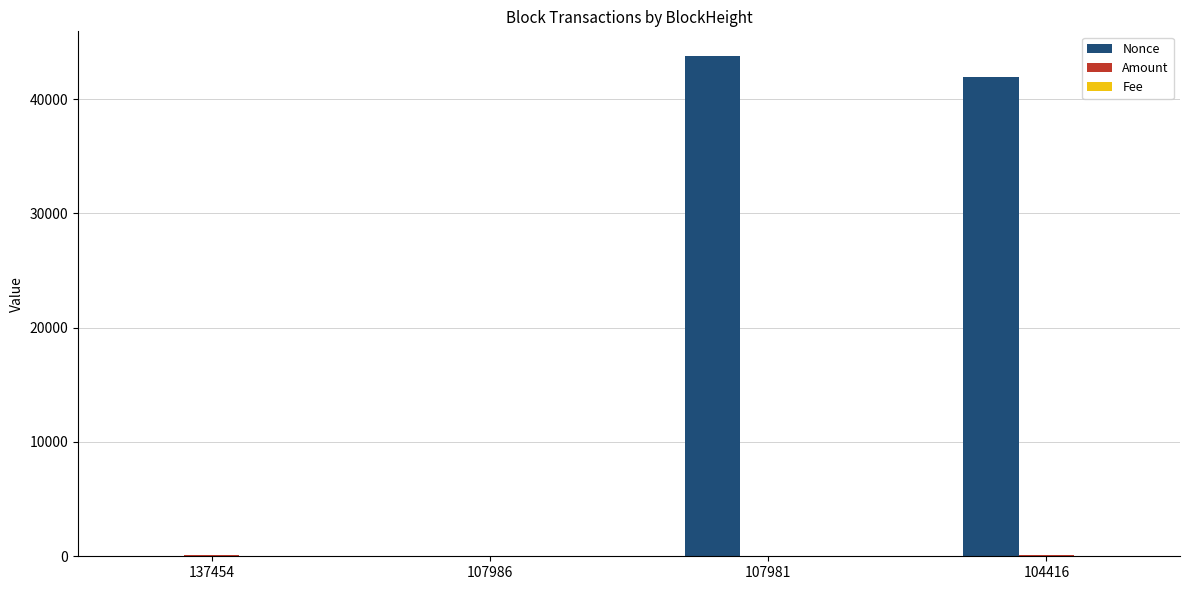

Which series has the widest spread of values?

Nonce